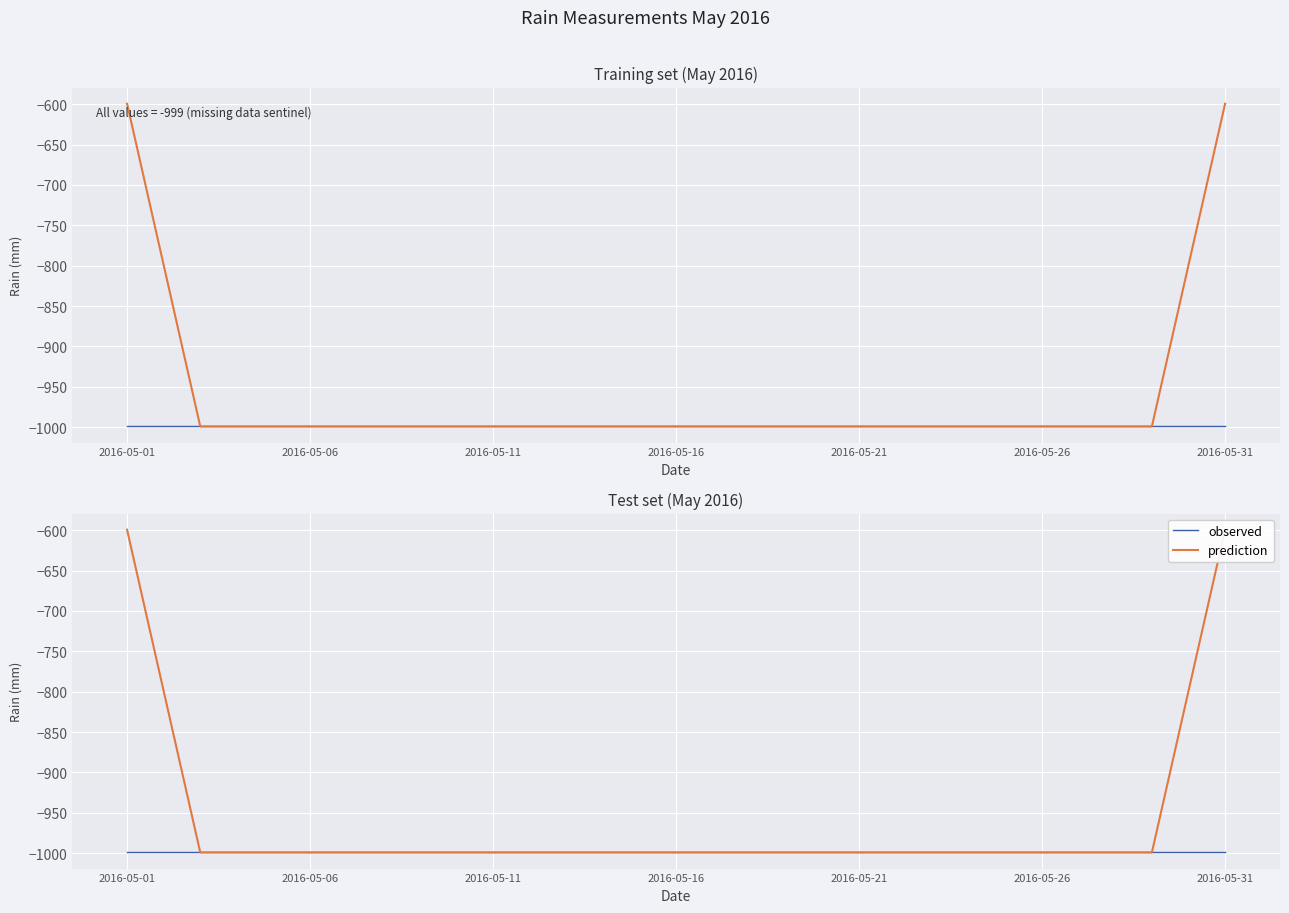

True or false: observed and prediction cross at least once.

False